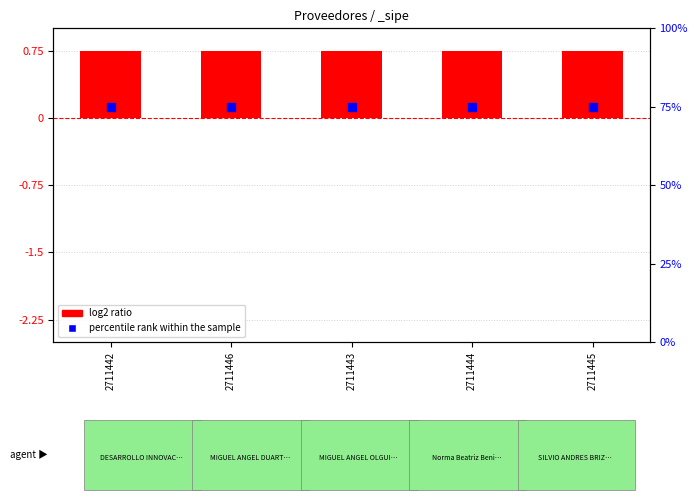

Is the value of log2 ratio at 2711442 greater than the value of percentile rank within the sample at 2711445?

No